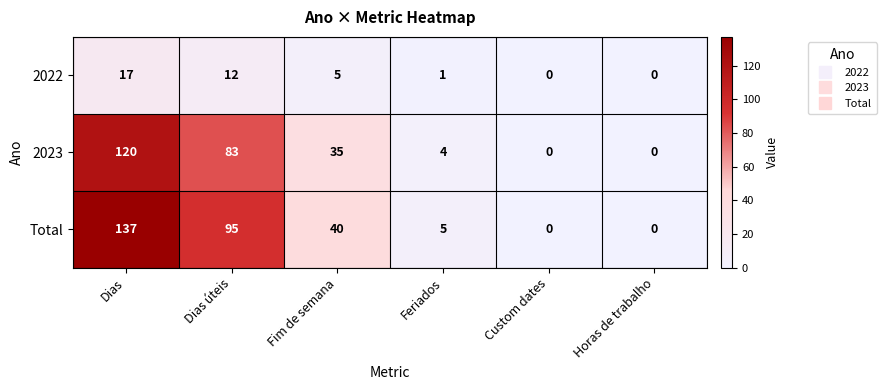

The value of Total at Horas de trabalho is 0. True or false?

True